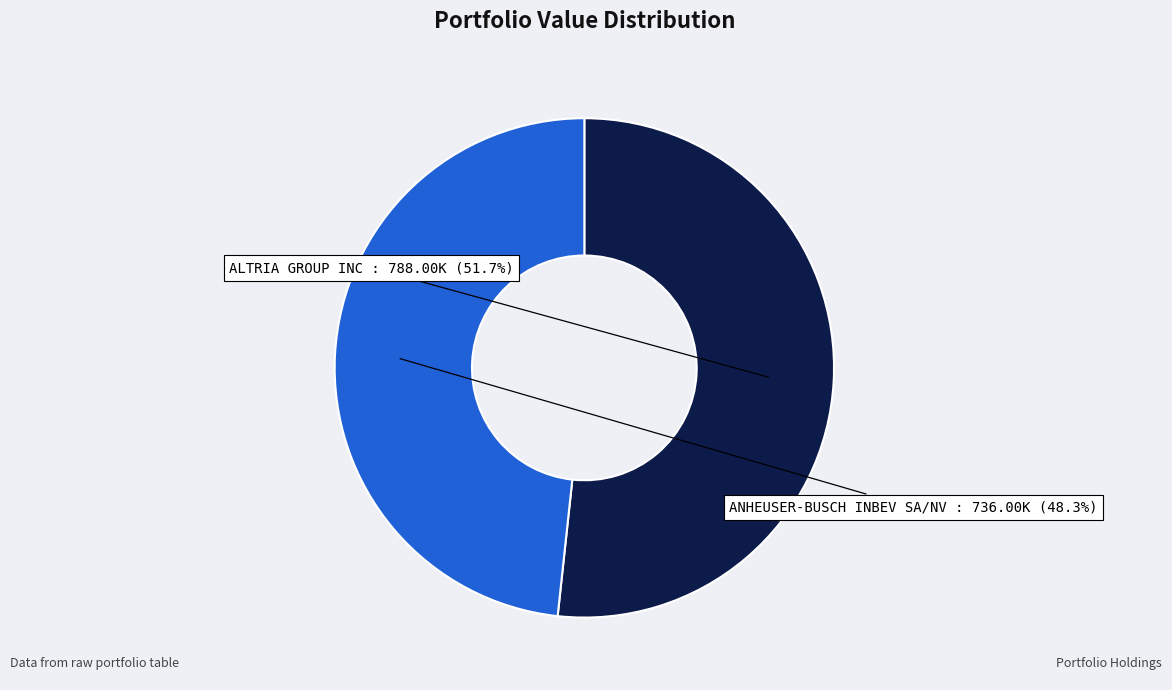

To the nearest percent, what percentage of the pie is ALTRIA GROUP INC?

52%